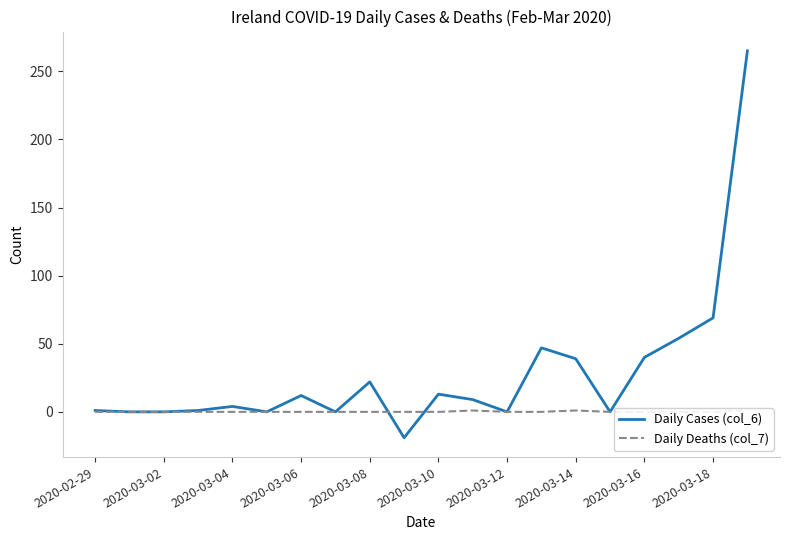

List the series in order of their overall mean, highest first.

Daily Cases (col_6), Daily Deaths (col_7)